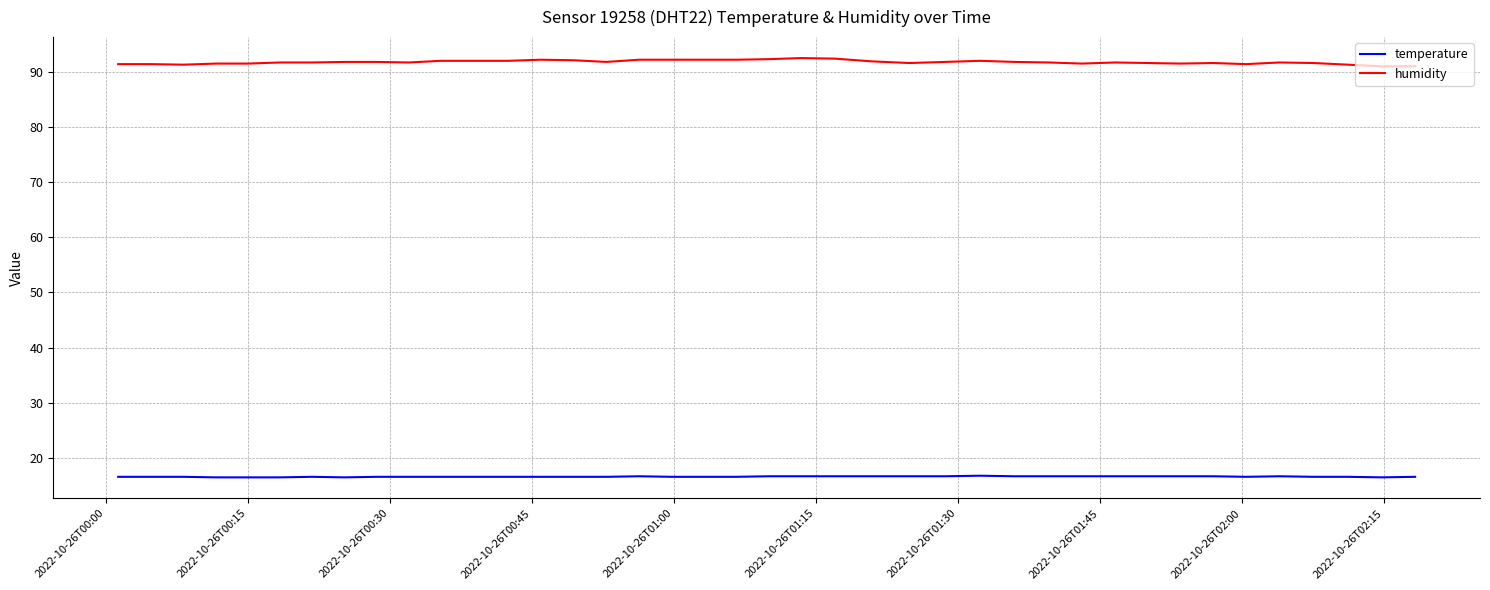

Which series has the widest spread of values?

humidity